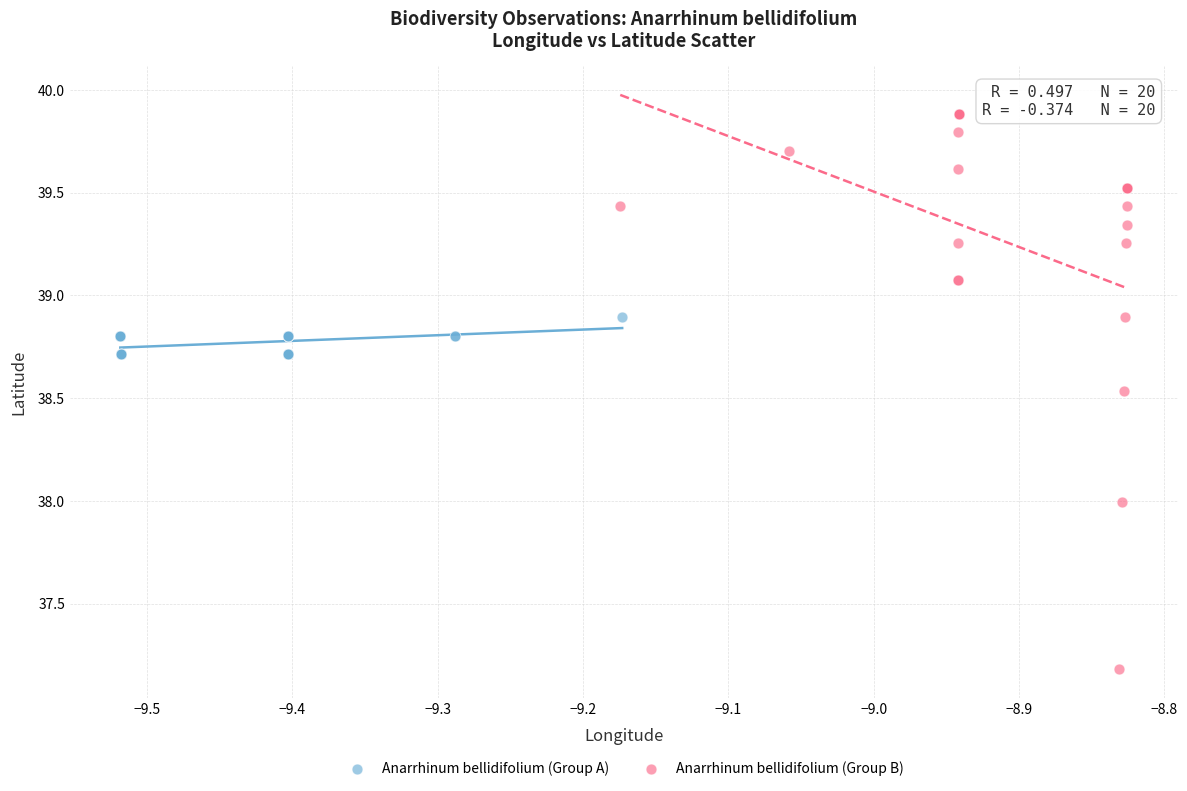

Which series has the widest spread of Y values?

Anarrhinum bellidifolium (Group B)